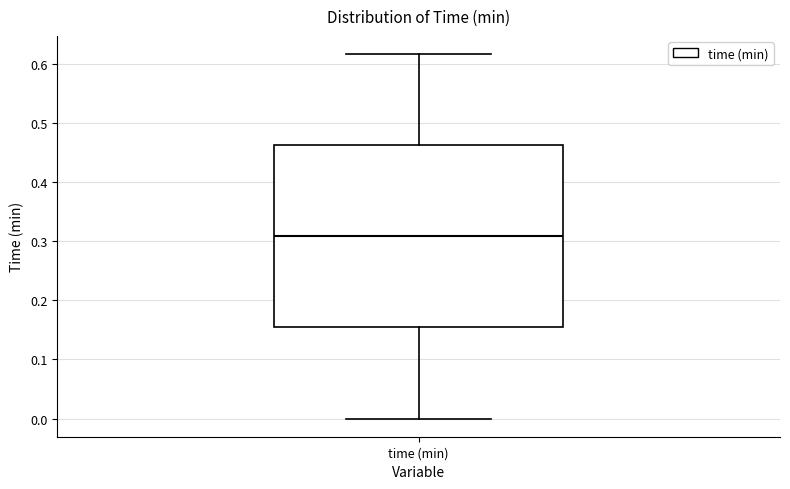

Read this box plot against the y-axis: the position of the median line, the range covered by the box, and the ends of both whiskers. The values are not printed on the chart, so give them approximately, as read against the axis.

median 0.31, box 0.15 to 0.46, whiskers 0.00 to 0.62